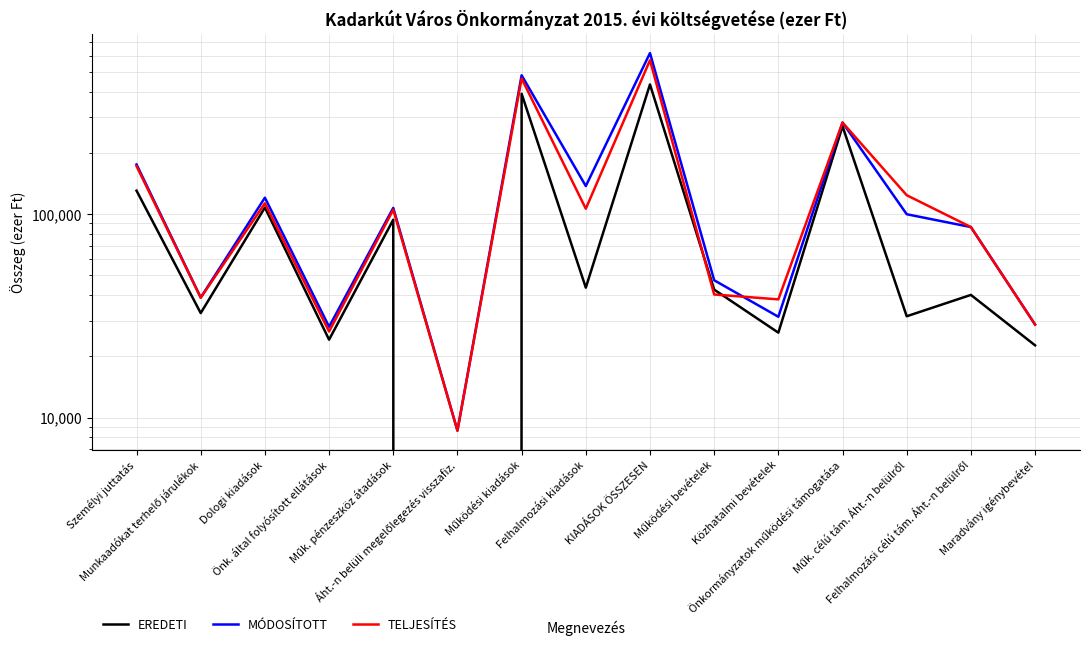

What is the label of the 6th point from the right?

Működési bevételek